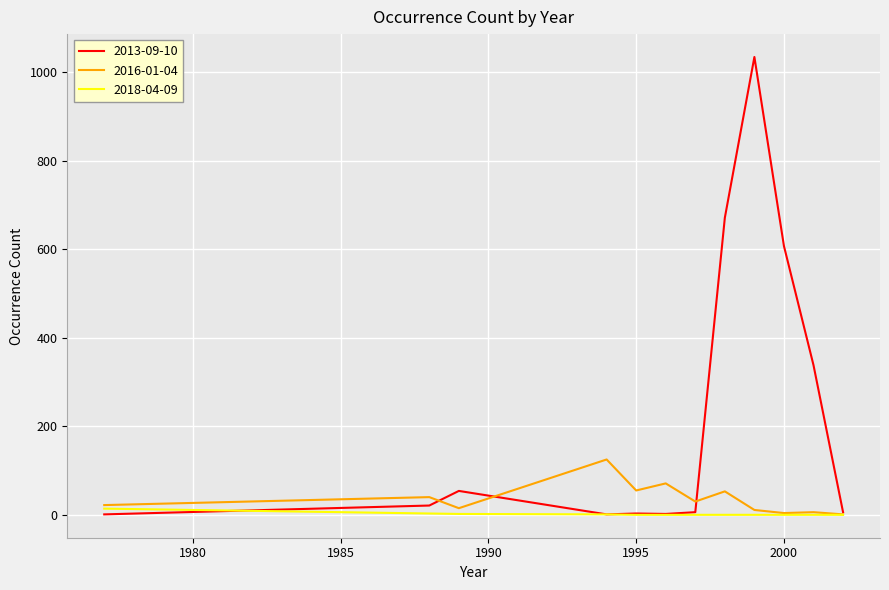

Rank the series by their maximum value, from highest to lowest.

2013-09-10, 2016-01-04, 2018-04-09